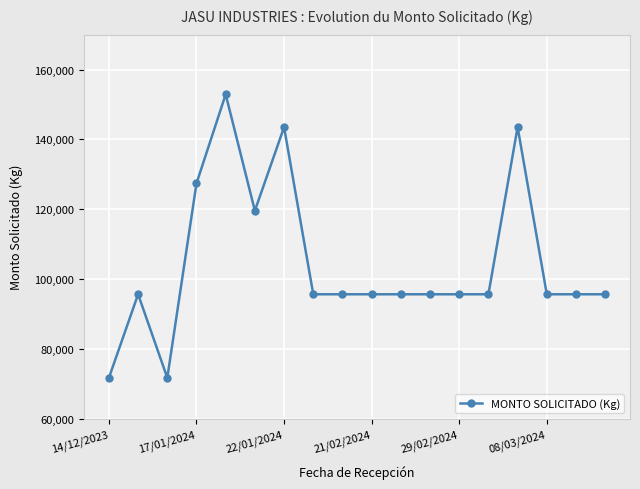

What is the average value?

104609